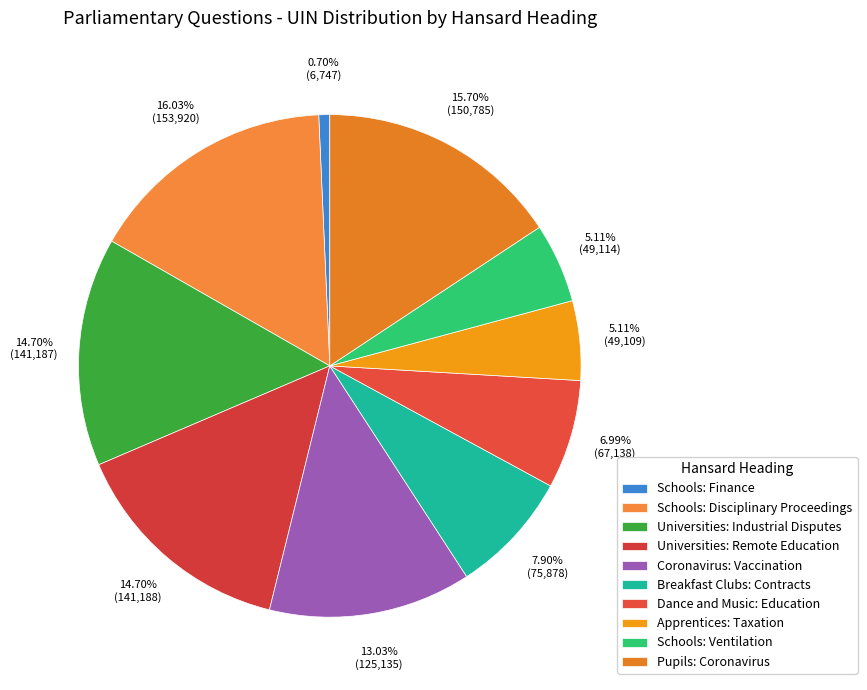

How many slices are in this pie chart?

10